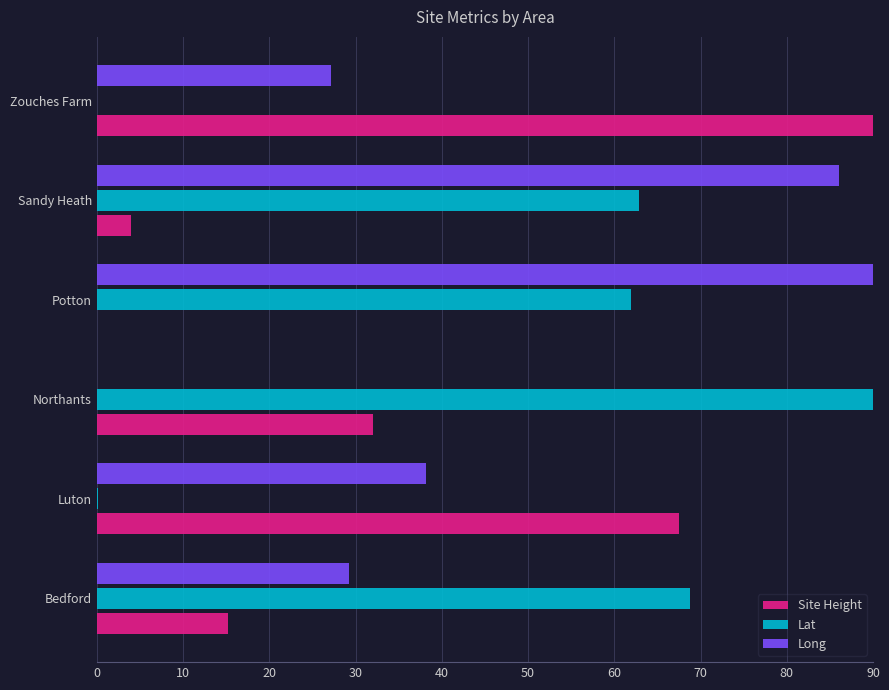

What value does the Lat series have at Potton?

61.9